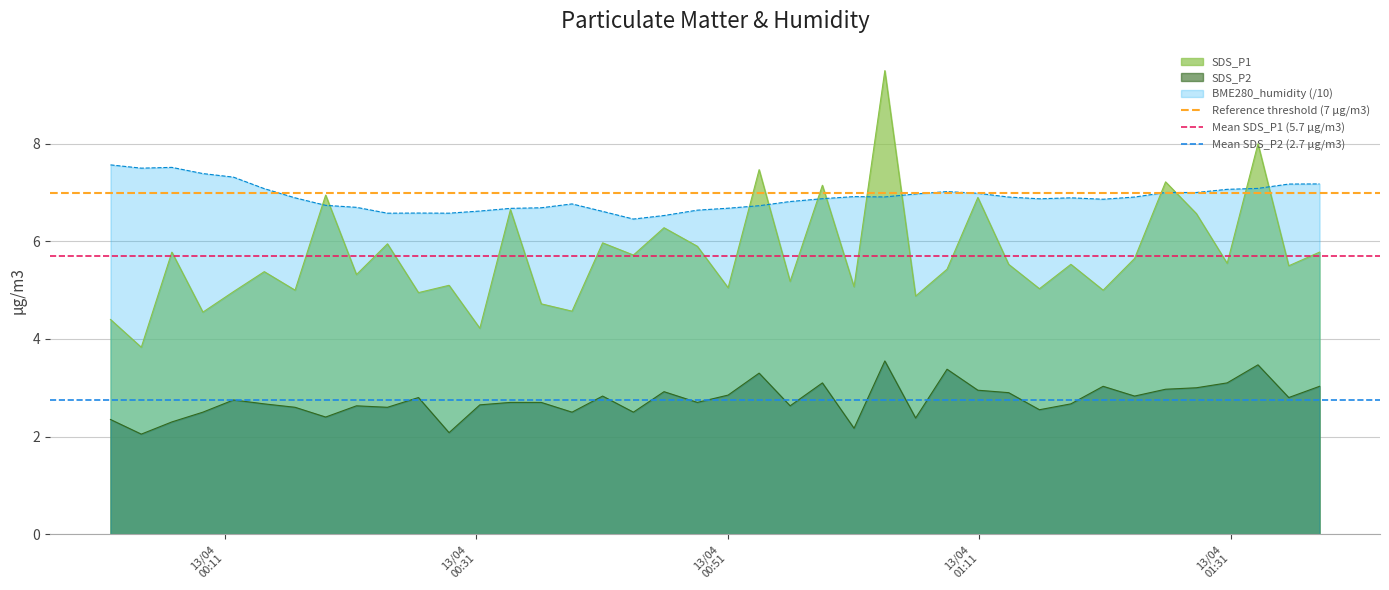

True or false: SDS_P2 and SDS_P1 intersect in this chart.

False